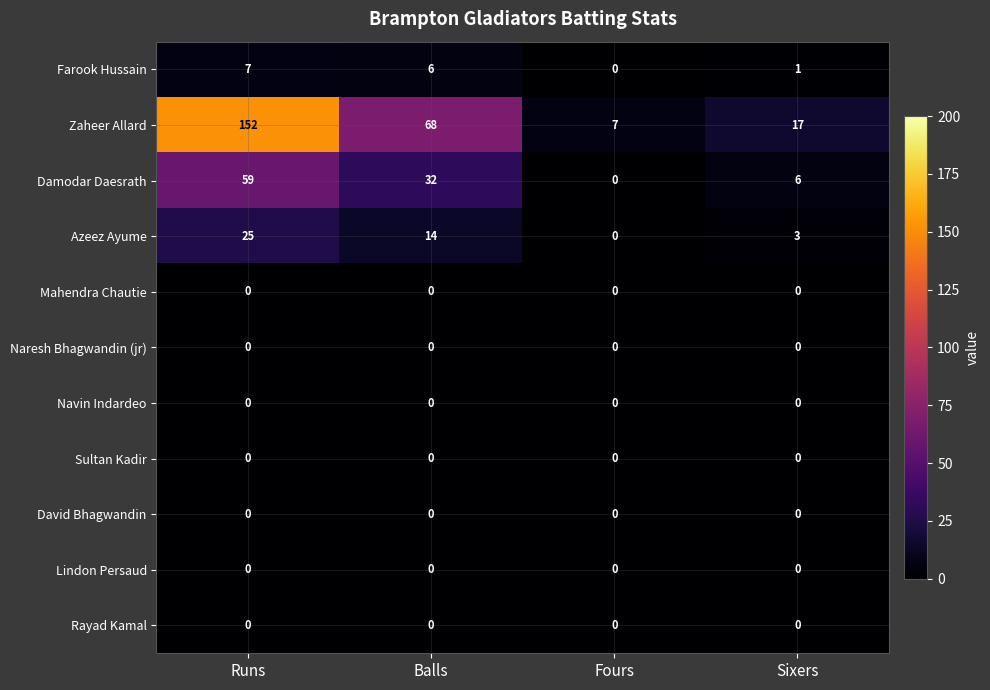

The Rayad Kamal series shows 0 at Sixers. True or false?

True